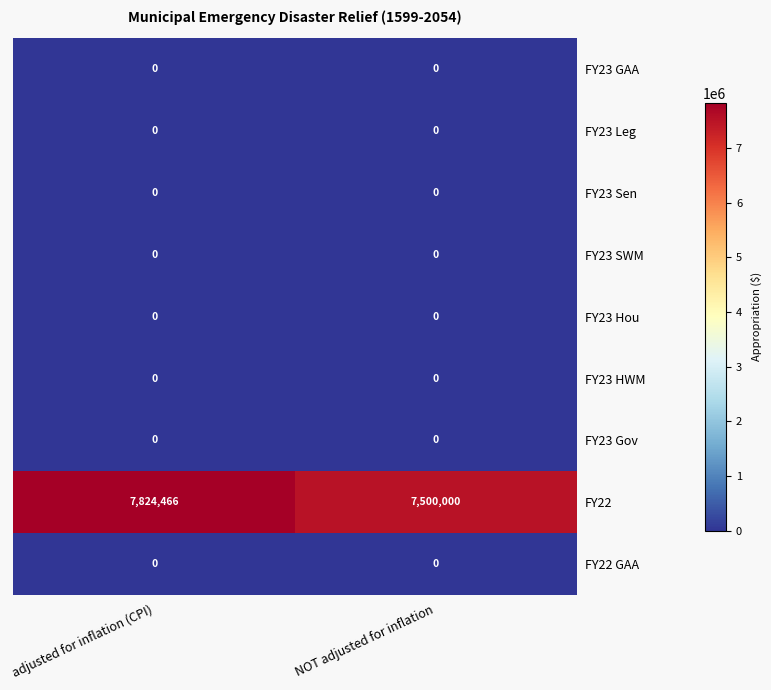

What is the spread (max minus min) of values at NOT adjusted for inflation?

7500000